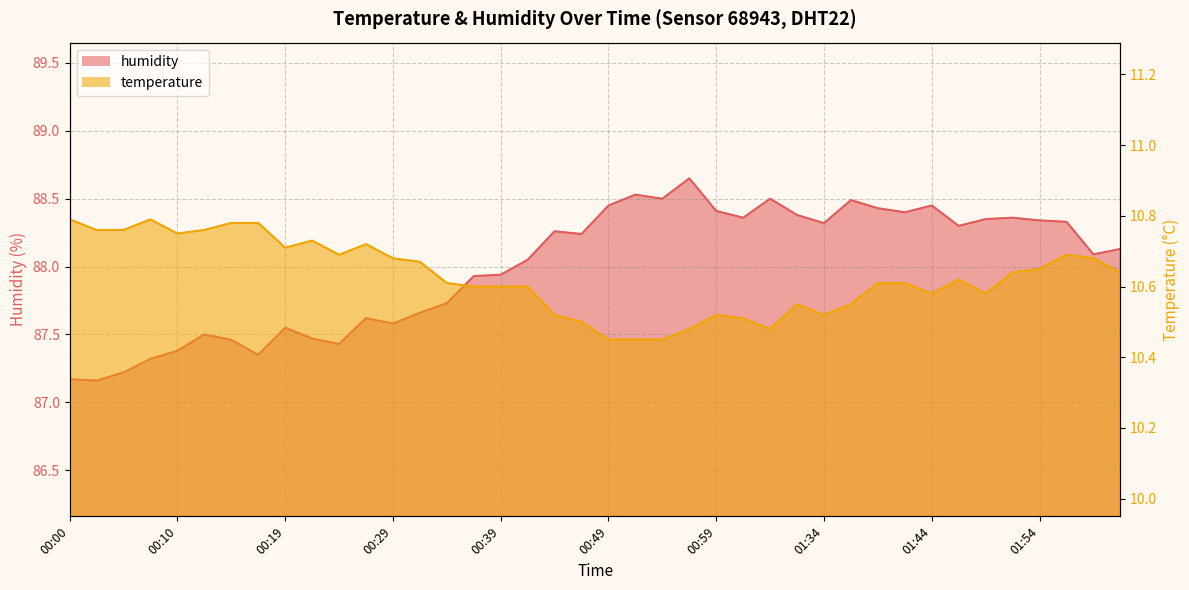

How many data points in humidity are above 88?

23